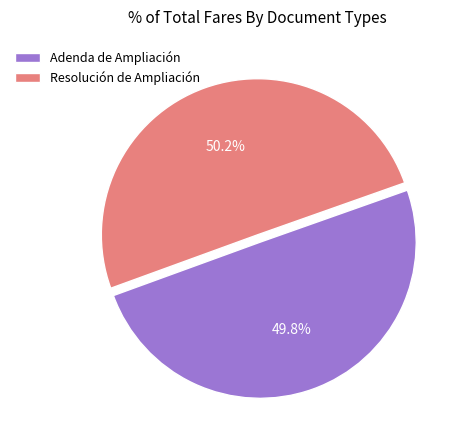

Does any single category account for the majority?

Yes